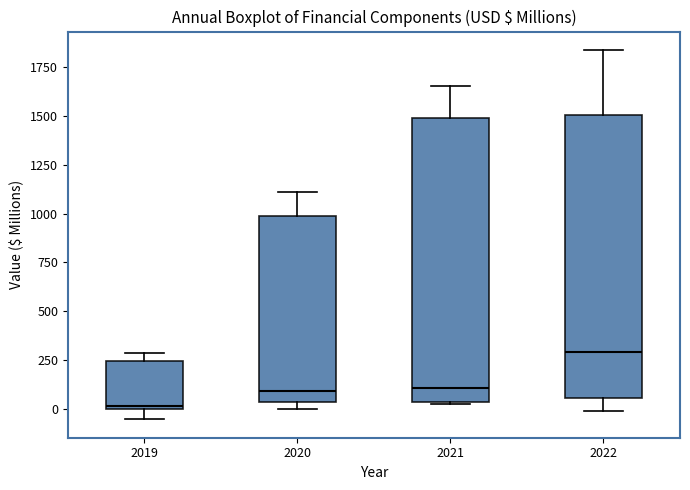

Reading left to right, read every box against the y-axis: the position of its median line, the range the box covers, and the ends of its whiskers. The values are not printed on the chart, so give them approximately, as read against the axis.

2019: median 0, box 0 to 250, whiskers -50 to 300
2020: median 100, box 50 to 1000, whiskers 0 to 1100
2021: median 100, box 50 to 1500, whiskers 0 to 1650
2022: median 300, box 50 to 1500, whiskers 0 to 1850